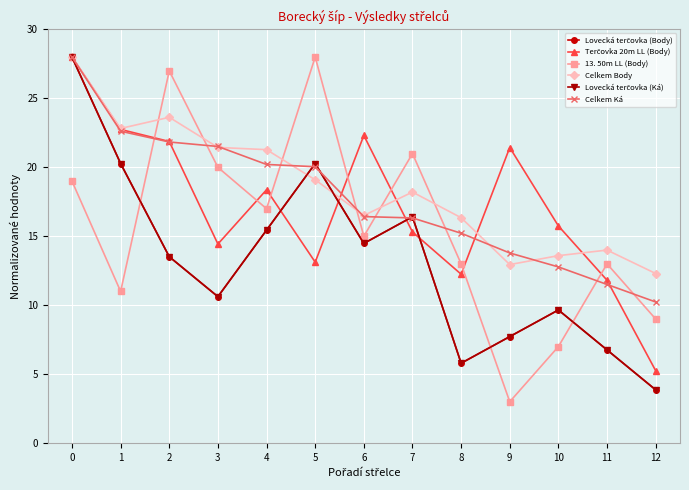

What is the approximate value of Celkem Ká at 3?

21.5